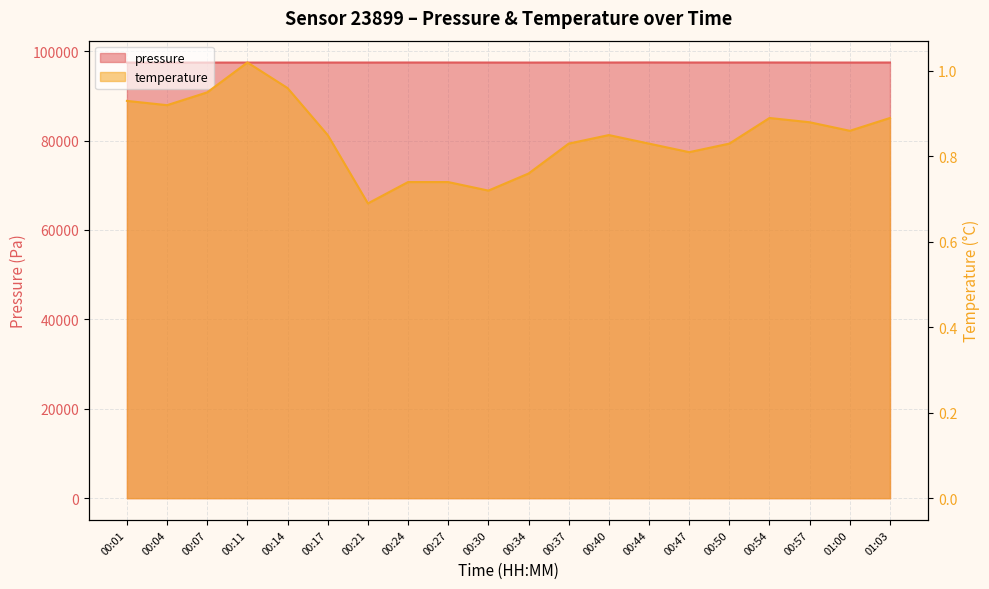

True or false: pressure and temperature cross at least once.

False